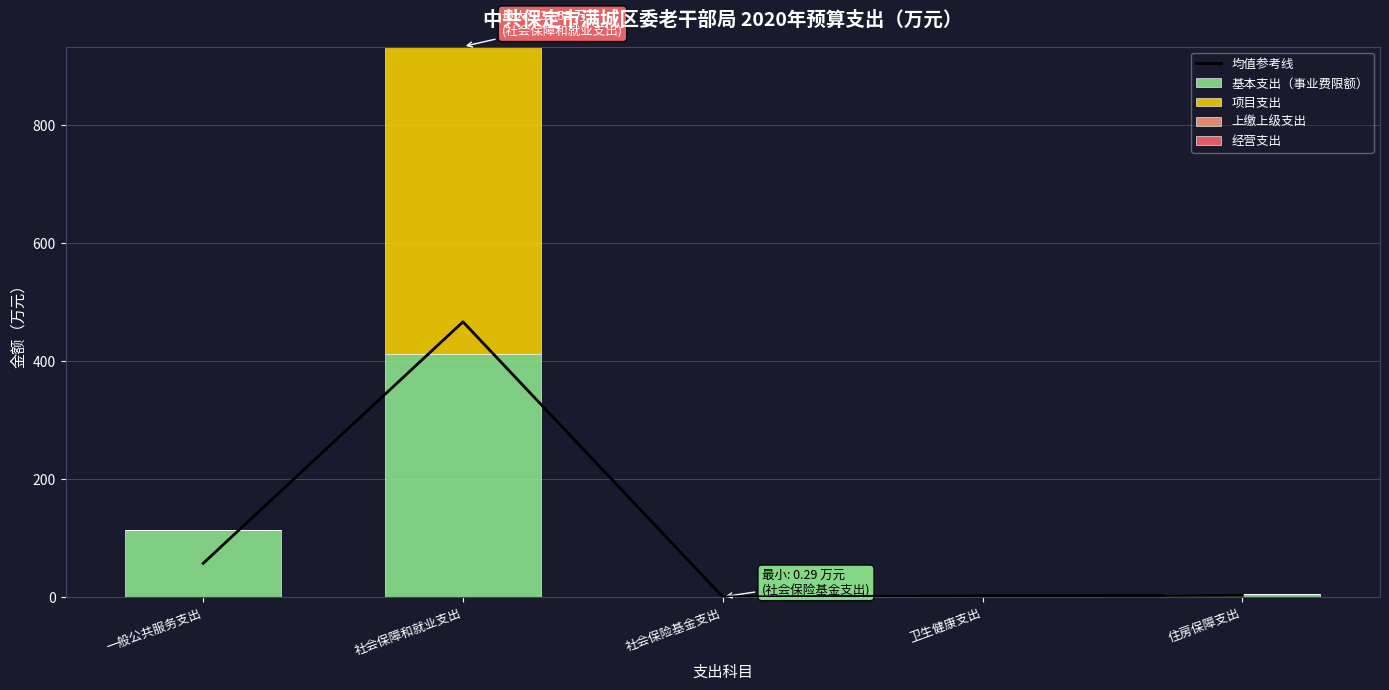

How many groups of bars are there?

5